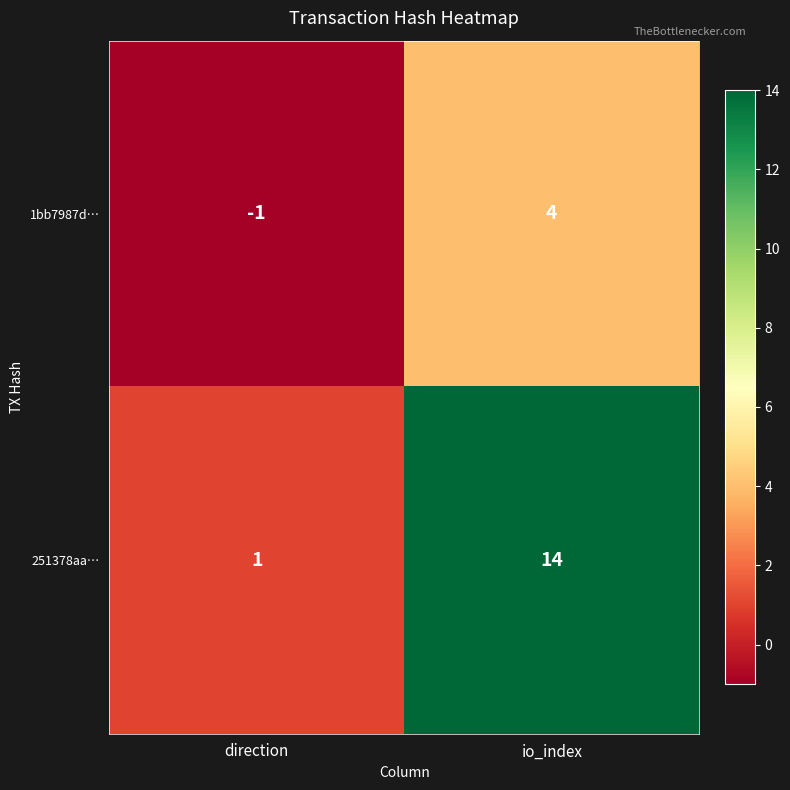

The 1bb7987d… series shows 0 at direction. True or false?

False